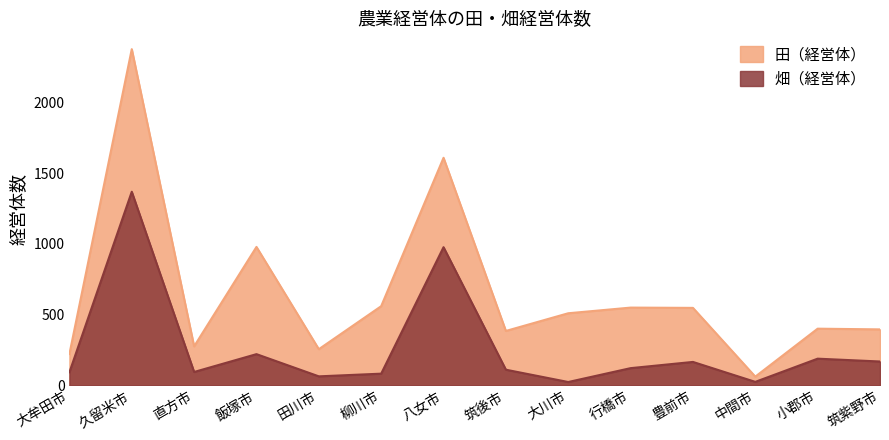

At which label does 畑（経営体） first exceed 121?

久留米市